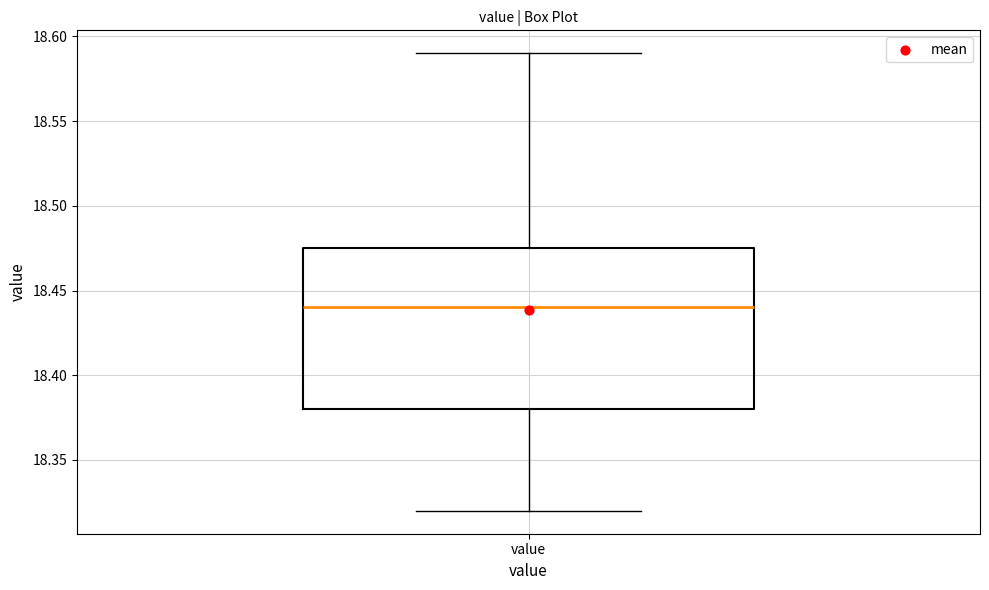

Read this box plot against the y-axis: the position of the median line, the range covered by the box, and the ends of both whiskers. The values are not printed on the chart, so give them approximately, as read against the axis.

median 18.440, box 18.380 to 18.475, whiskers 18.320 to 18.590